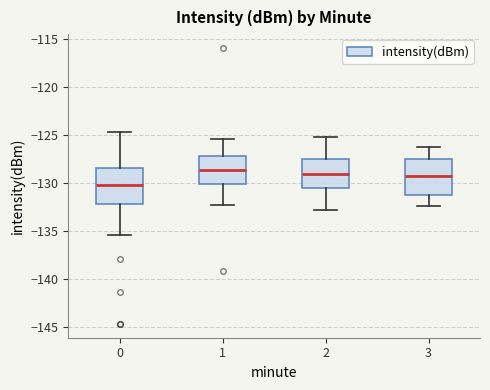

Which box's median line is the lowest?

0